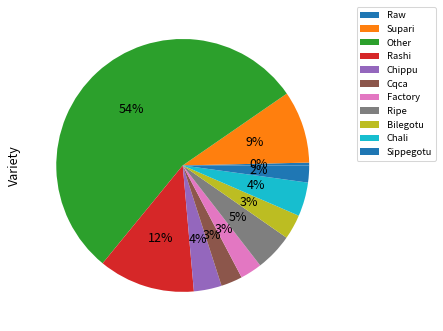

Count the number of slices in the pie.

11